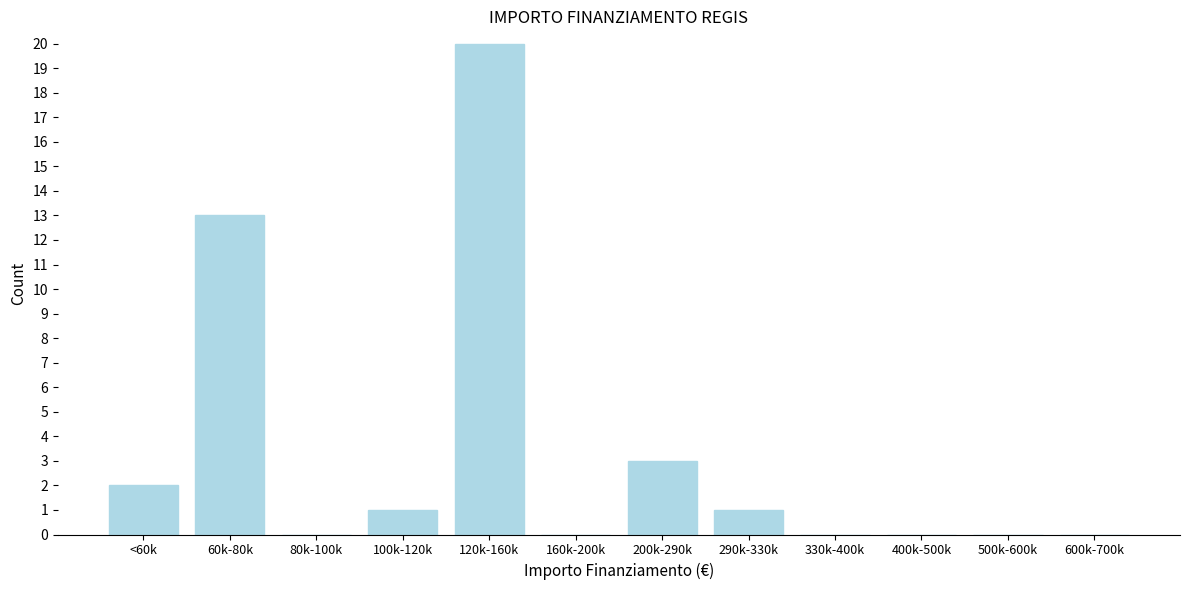

Reading left to right, what are all the values shown in this chart?

<60k=2	60k-80k=13	80k-100k=0	100k-120k=1	120k-160k=20	160k-200k=0	200k-290k=3	290k-330k=1	330k-400k=0	400k-500k=0	500k-600k=0	600k-700k=0